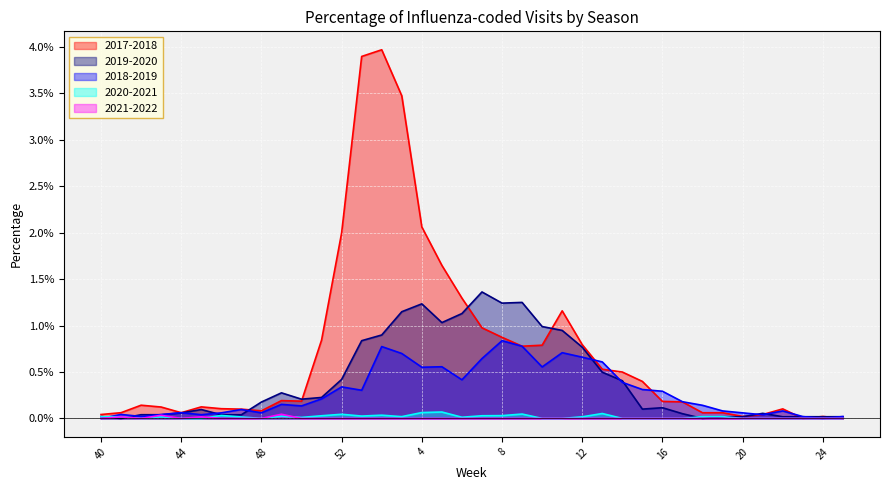

At which category is the sum across all series the highest?

2